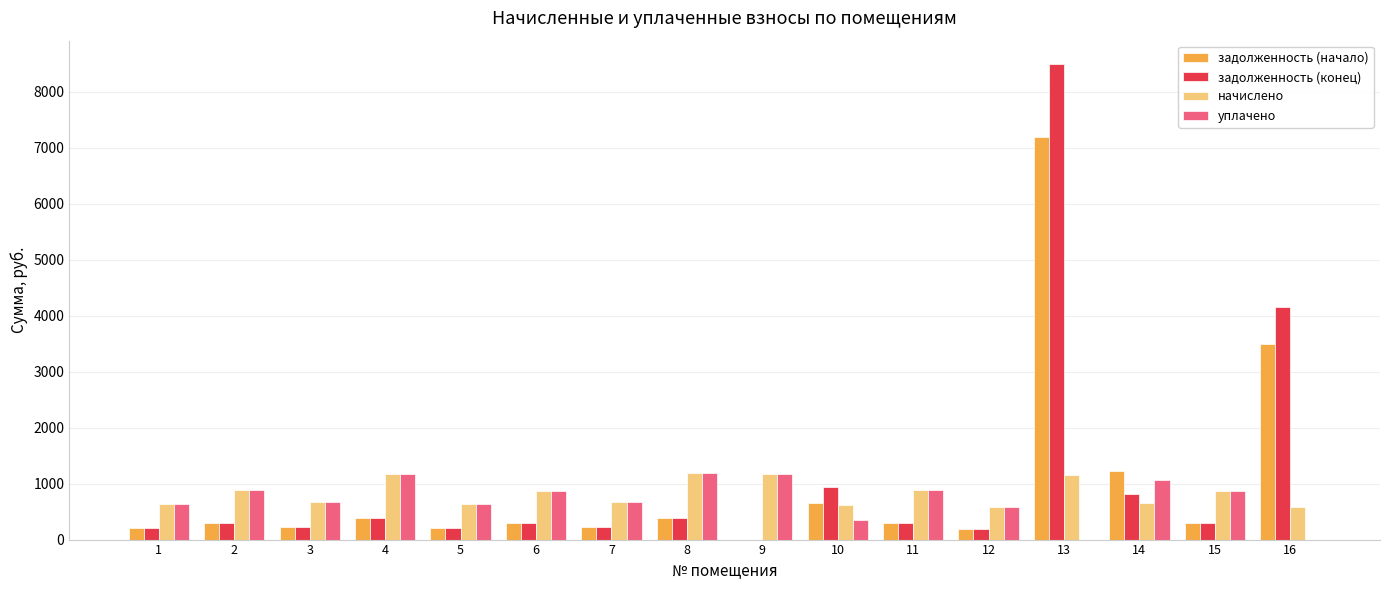

Is it true that начислено equals 652.3 at 14?

True